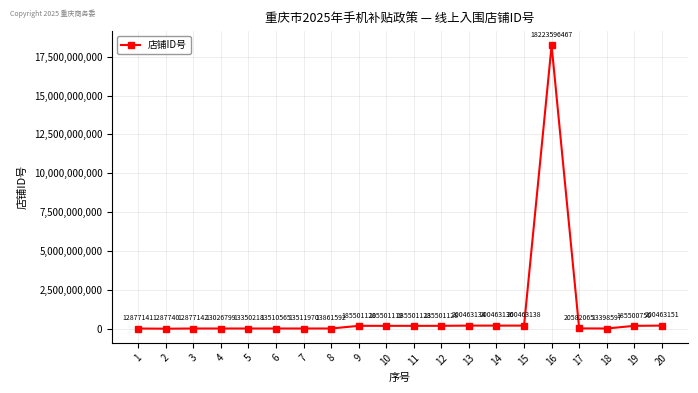

Rank the categories by value from highest to lowest.

16, 20, 15, 14, 13, 12, 11, 9, 10, 19, 17, 8, 7, 6, 18, 5, 4, 3, 1, 2